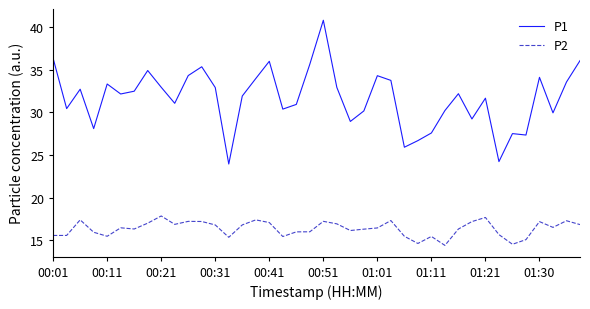

Rank the series by their average value, from lowest to highest.

P2, P1